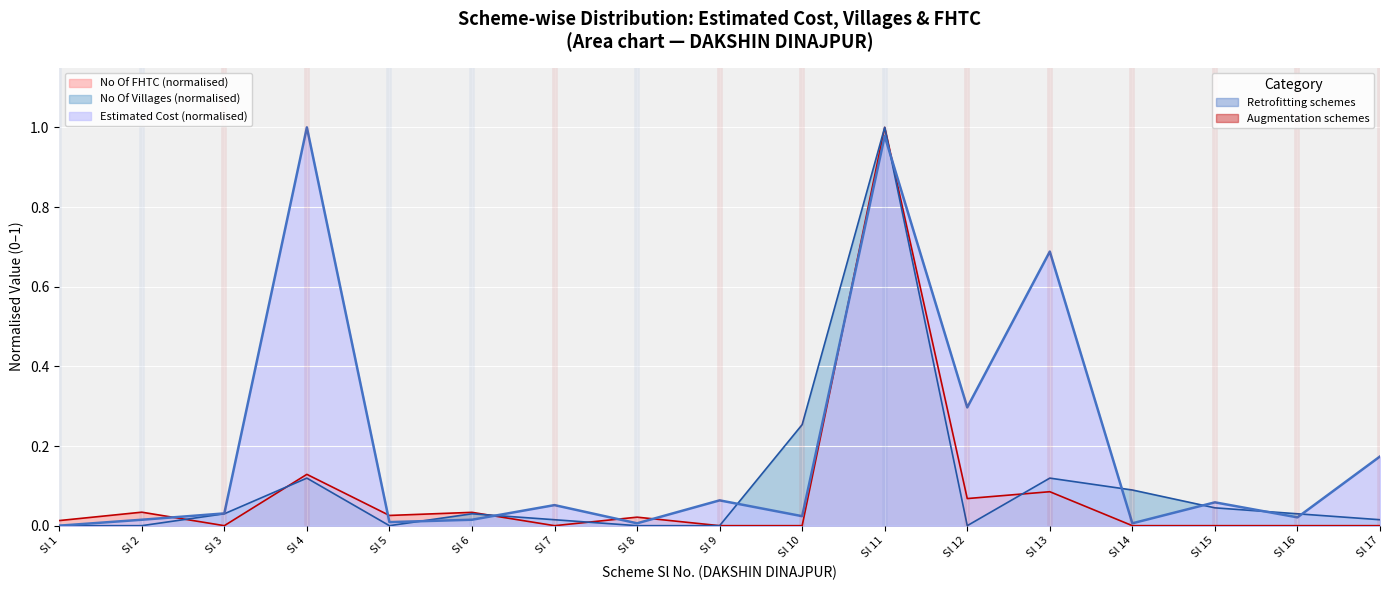

List the series in order of their peak value, lowest first.

estimated_cost, no_of_villages, no_of_fhtc